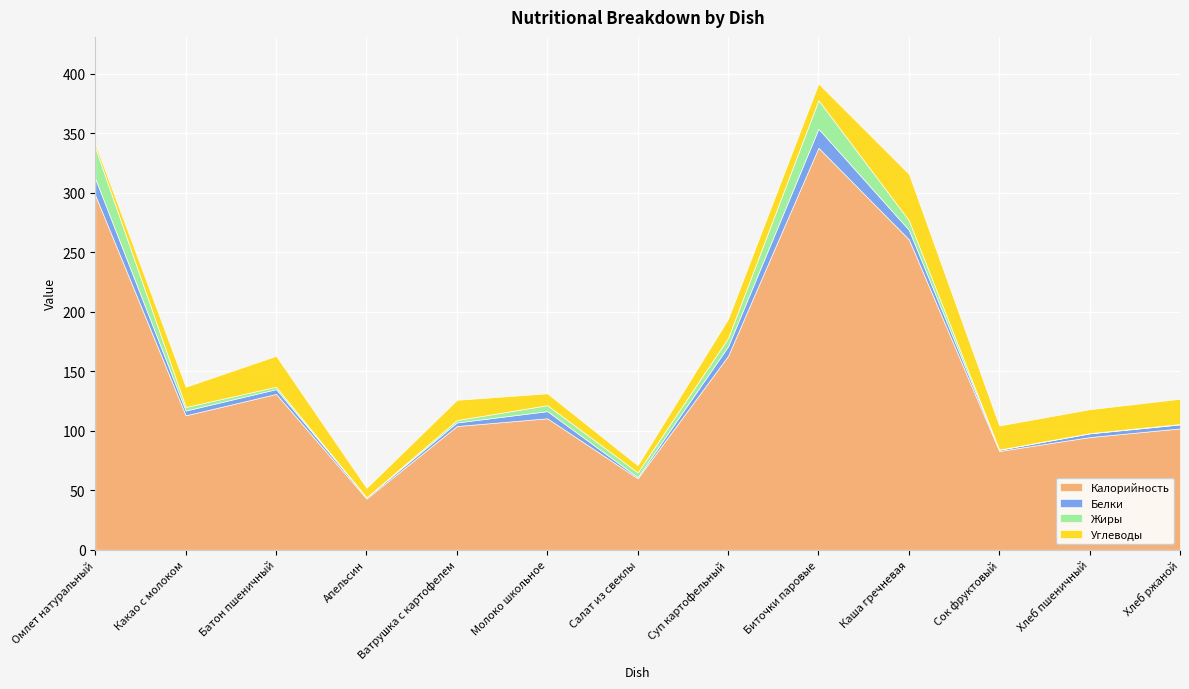

What is the difference between the Белки values at Суп картофельный and Какао с молоком?

4.0